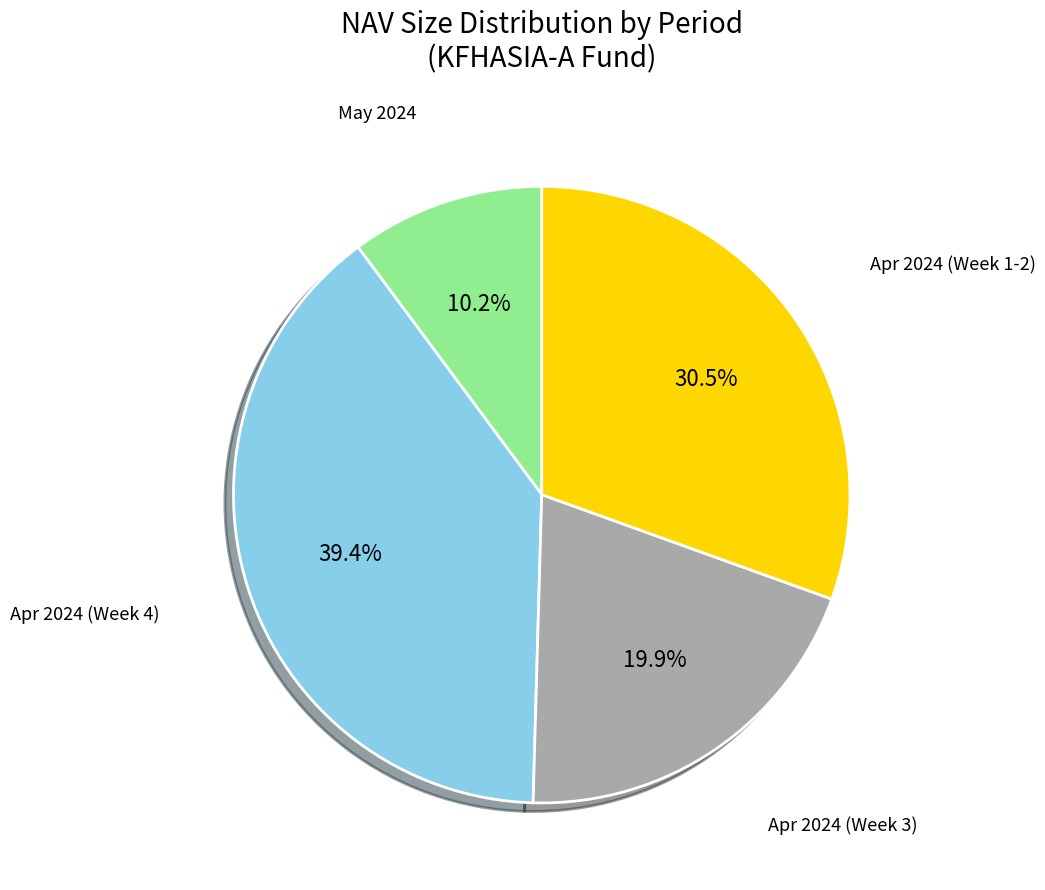

Does any single category account for the majority?

No